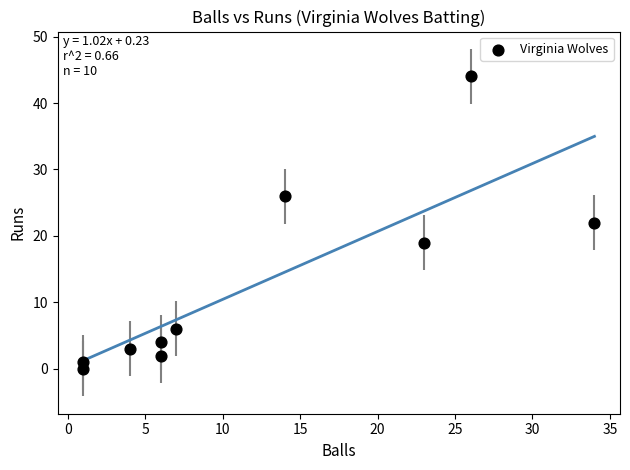

What is the range of Y values (max minus min)?

44